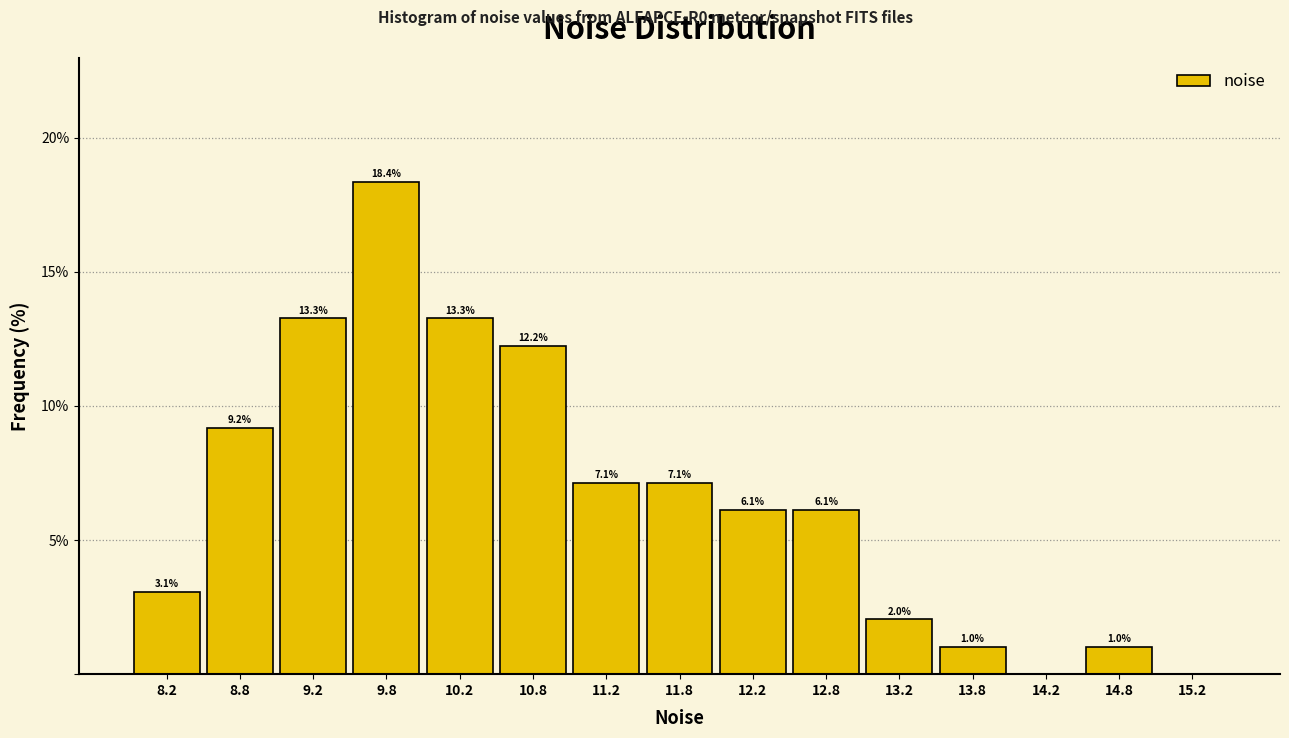

Over which range of the x-axis is the bar tallest?

9.5 to 10.0